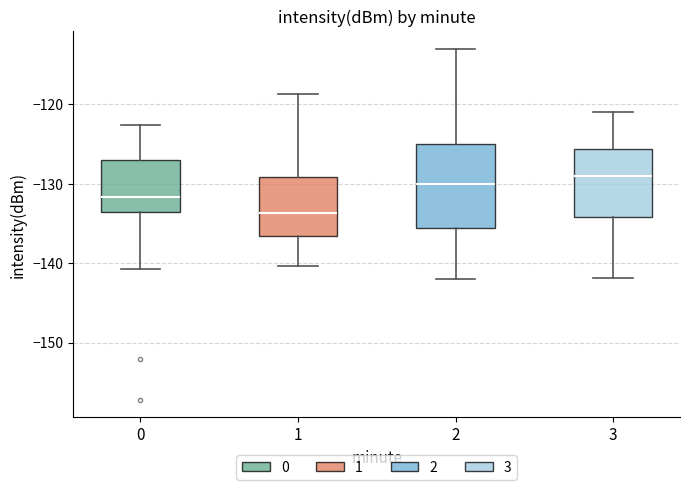

Which box has the highest median line?

3